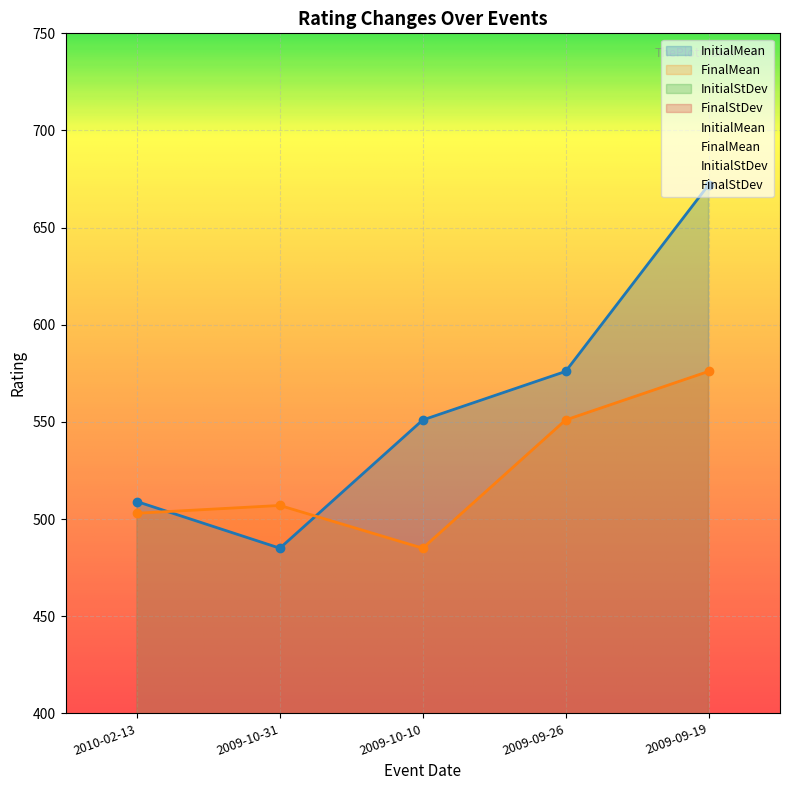

Reading left to right, transcribe all the data shown in this chart.

InitialMean: 509	485	551	576	672
FinalMean: 503	507	485	551	576
InitialStDev: 82	87	97	105	130
FinalStDev: 78	69	85	96	104